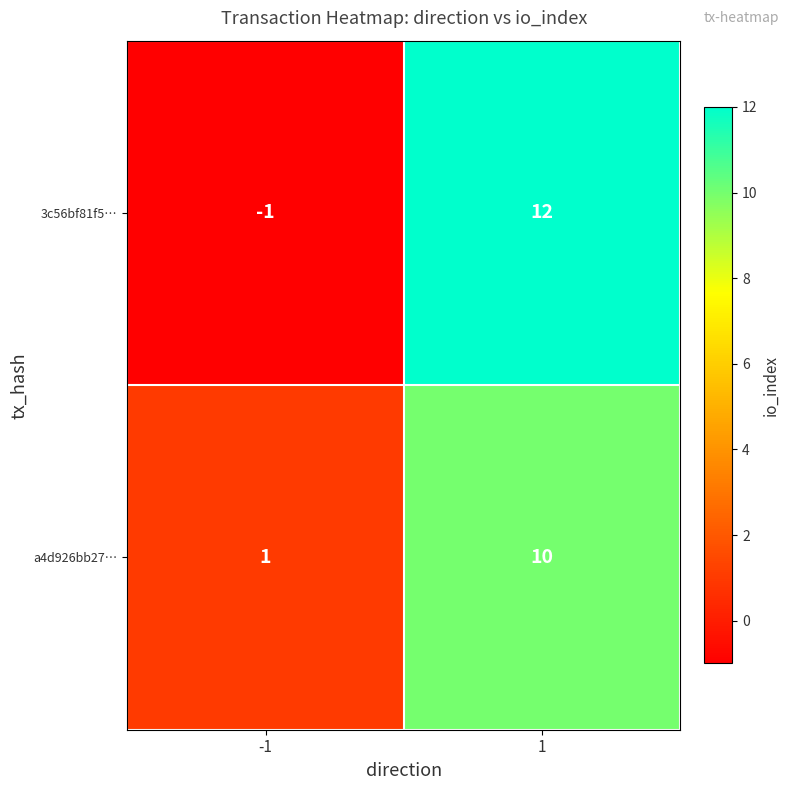

What value does the a4d926bb27… series have at 1?

10